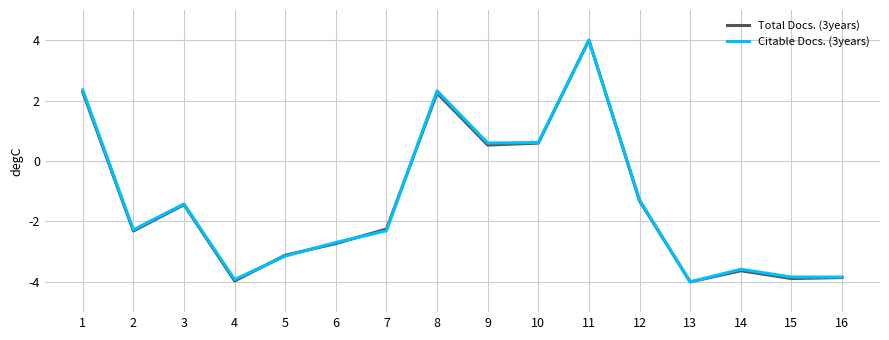

What is the difference between the maximum and minimum values in the Citable Docs. (3years) series?

8.0